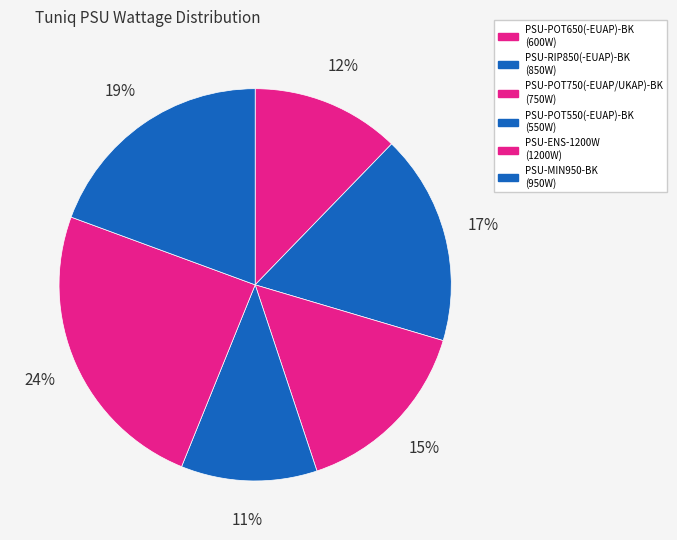

Count the number of slices in the pie.

6